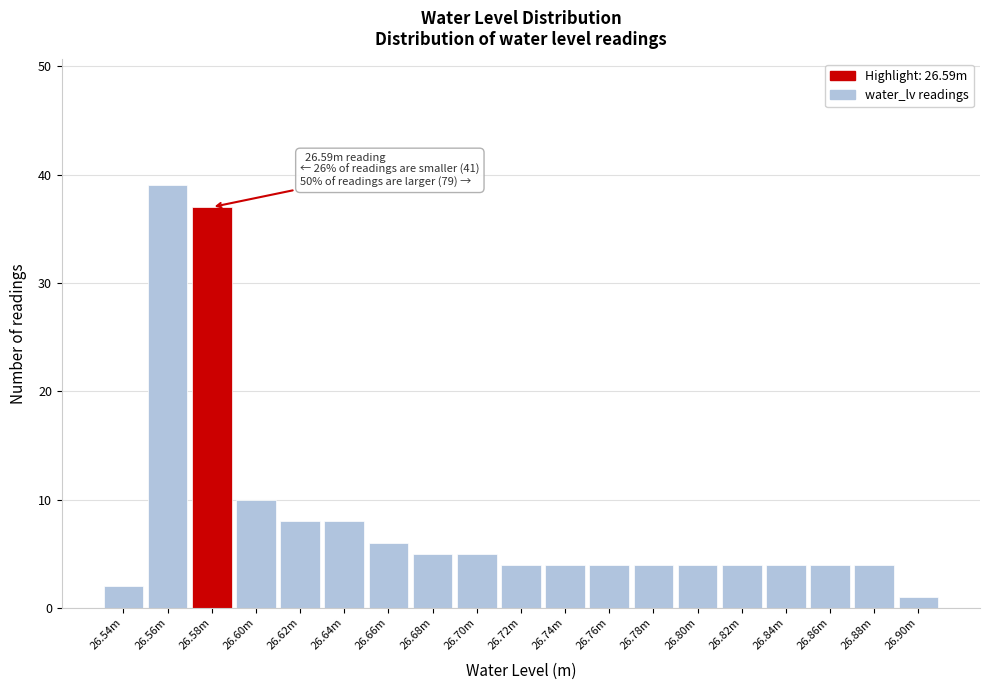

Reading left to right, transcribe all the data shown in this chart.

26.54m=2	26.56m=39	26.58m=37	26.60m=10	26.62m=8	26.64m=8	26.66m=6	26.68m=5	26.70m=5	26.72m=4	26.74m=4	26.76m=4	26.78m=4	26.80m=4	26.82m=4	26.84m=4	26.86m=4	26.88m=4	26.90m=1